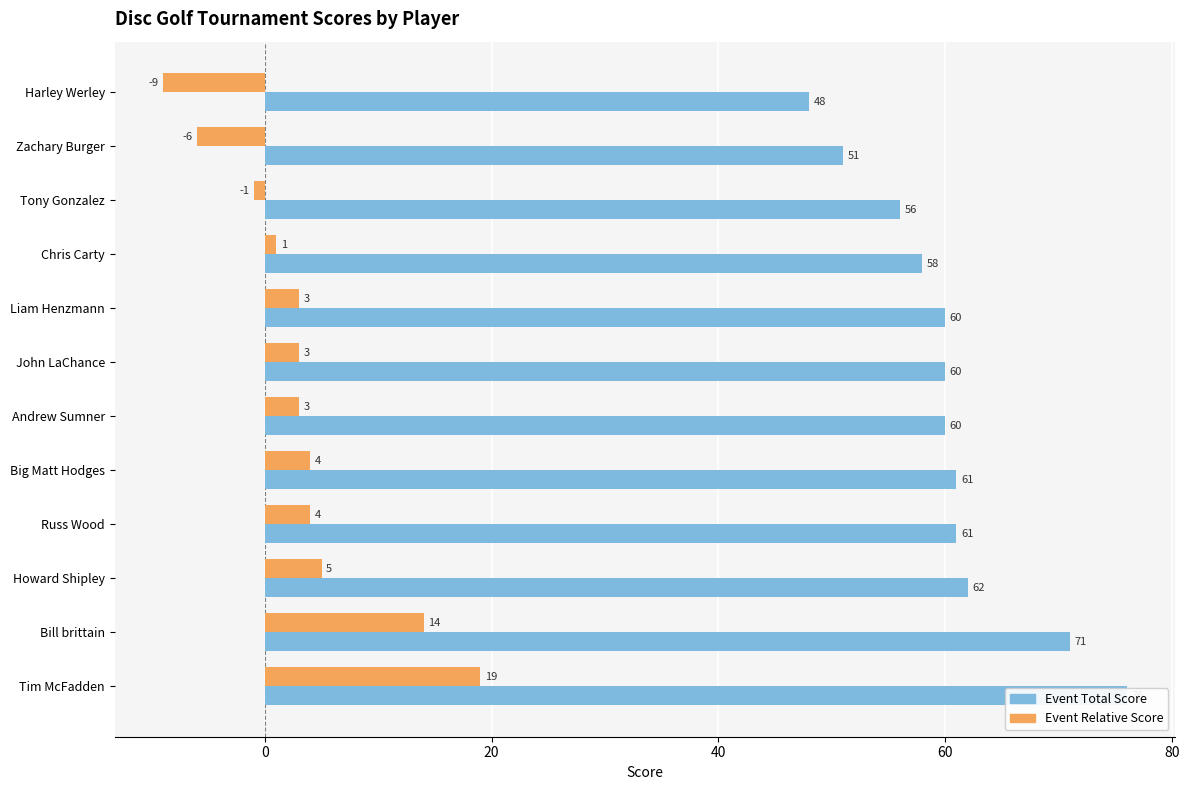

What is the highest value of the Event Total Score series?

76